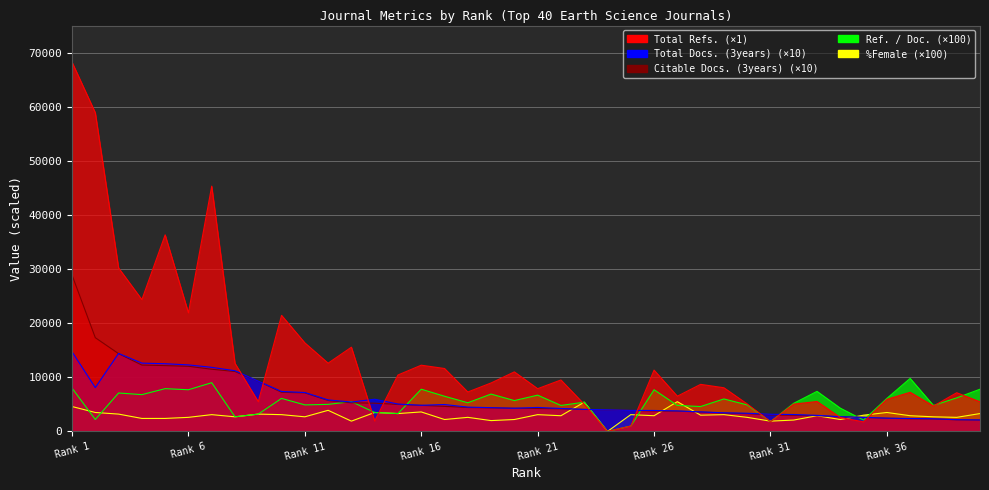

Rank the series at Rank 21 from lowest to highest value.

%Female, Citable Docs. (3years), Total Docs. (3years), Ref. / Doc., Total Refs.